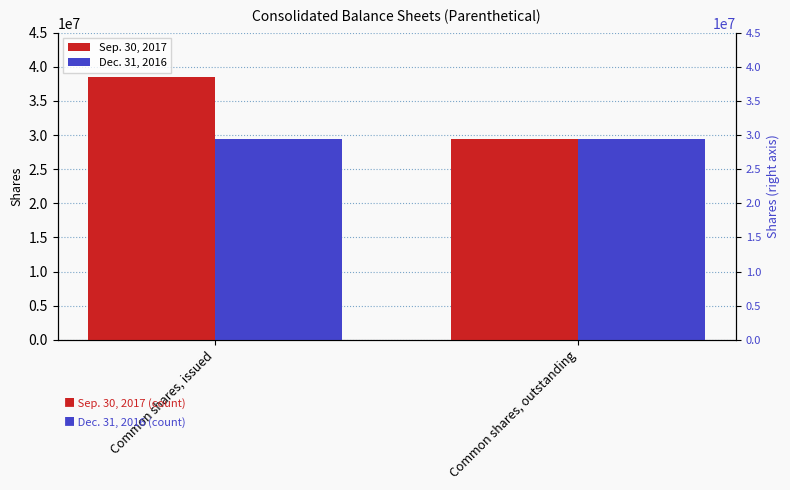

Where is Sep. 30, 2017 nearest to the value 33997526?

Common shares, issued